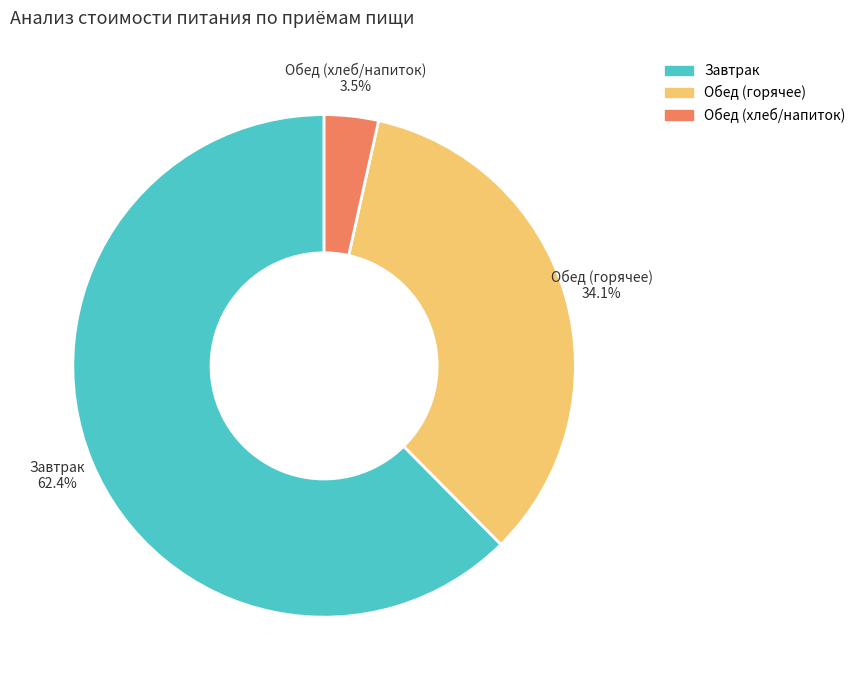

Does any single category account for the majority?

Yes